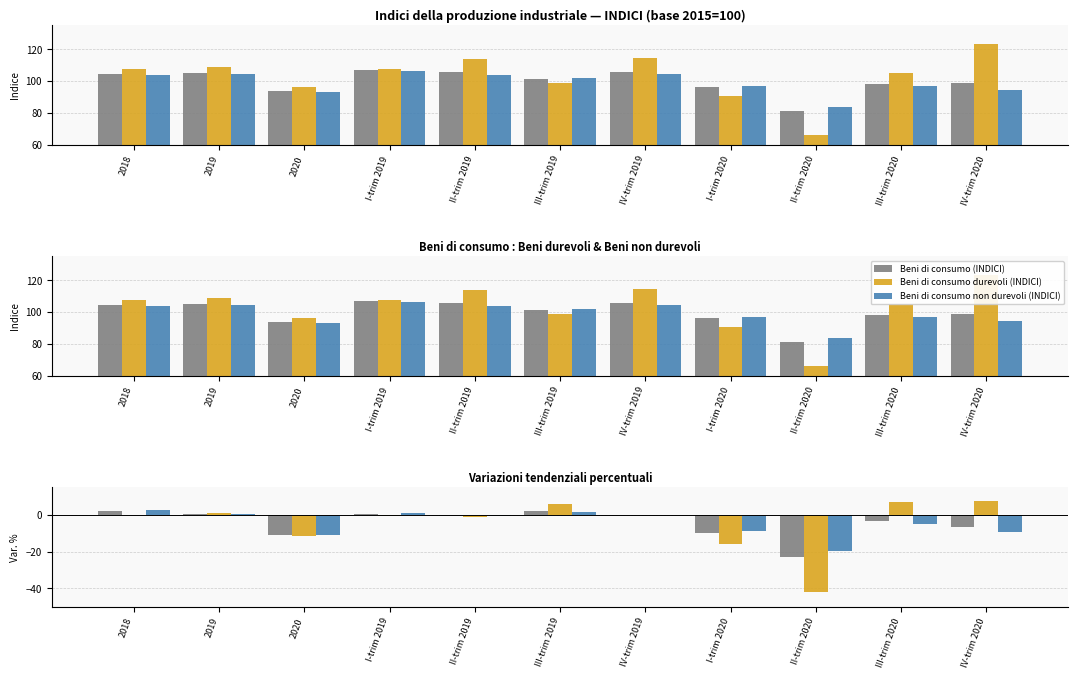

Reading left to right, extract all data points from this chart.

Beni di consumo (INDICI): 104.4	104.9	93.5	106.7	105.6	101.5	105.8	96.2	81.2	98.0	98.7
Beni di consumo durevoli (INDICI): 107.8	108.7	96.4	107.8	113.8	98.7	114.4	90.6	66.4	105.4	123.2
Beni di consumo non durevoli (INDICI): 103.8	104.2	93.0	106.5	104.1	102.0	104.2	97.1	83.9	96.7	94.3
Var. % Beni di consumo: 2.0	0.5	-10.9	0.7	-0.8	2.0	0.2	-9.8	-23.1	-3.4	-6.7
Var. % Beni durevoli: -0.2	0.8	-11.3	-0.7	-0.9	5.9	-0.1	-16.0	-41.7	6.8	7.7
Var. % Beni non durevoli: 2.4	0.4	-10.7	0.9	-0.8	1.3	0.2	-8.8	-19.4	-5.2	-9.5